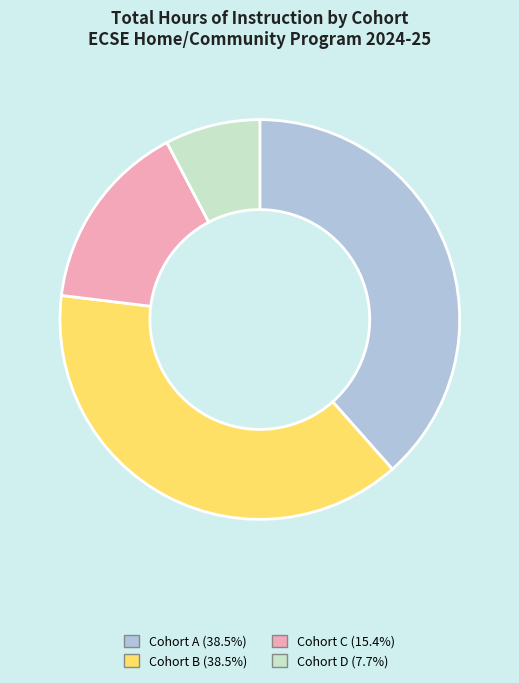

Is there a majority slice in this chart?

No